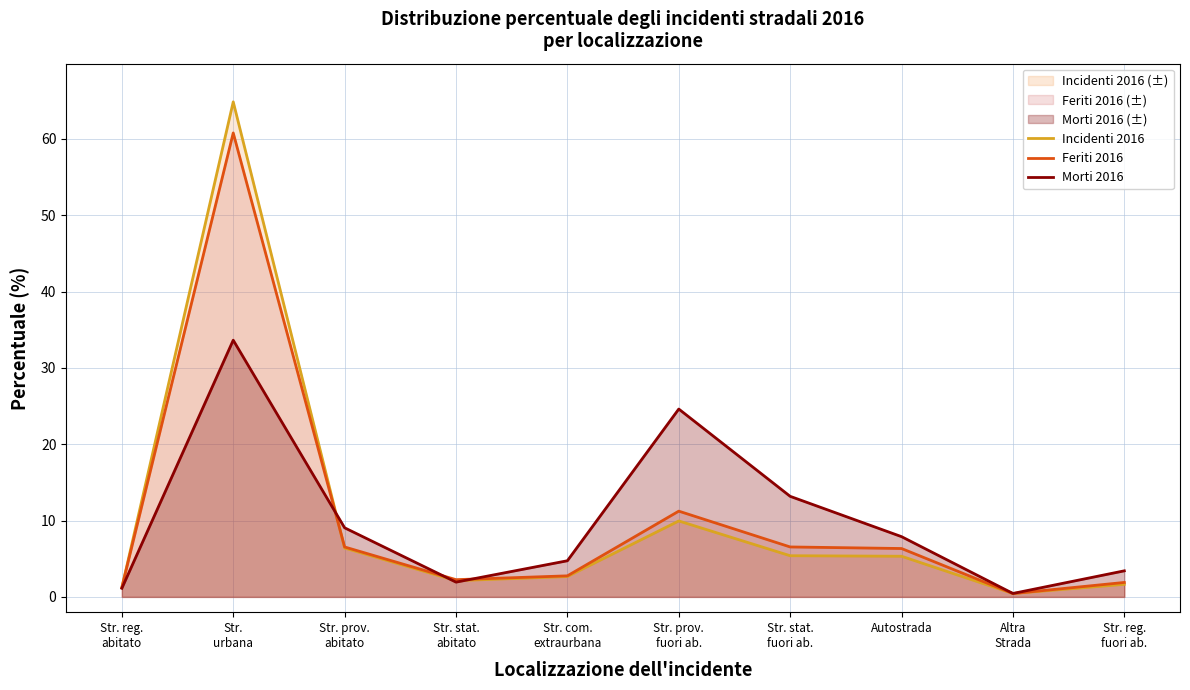

True or false: Incidenti 2016 and Morti 2016 cross at least once.

True